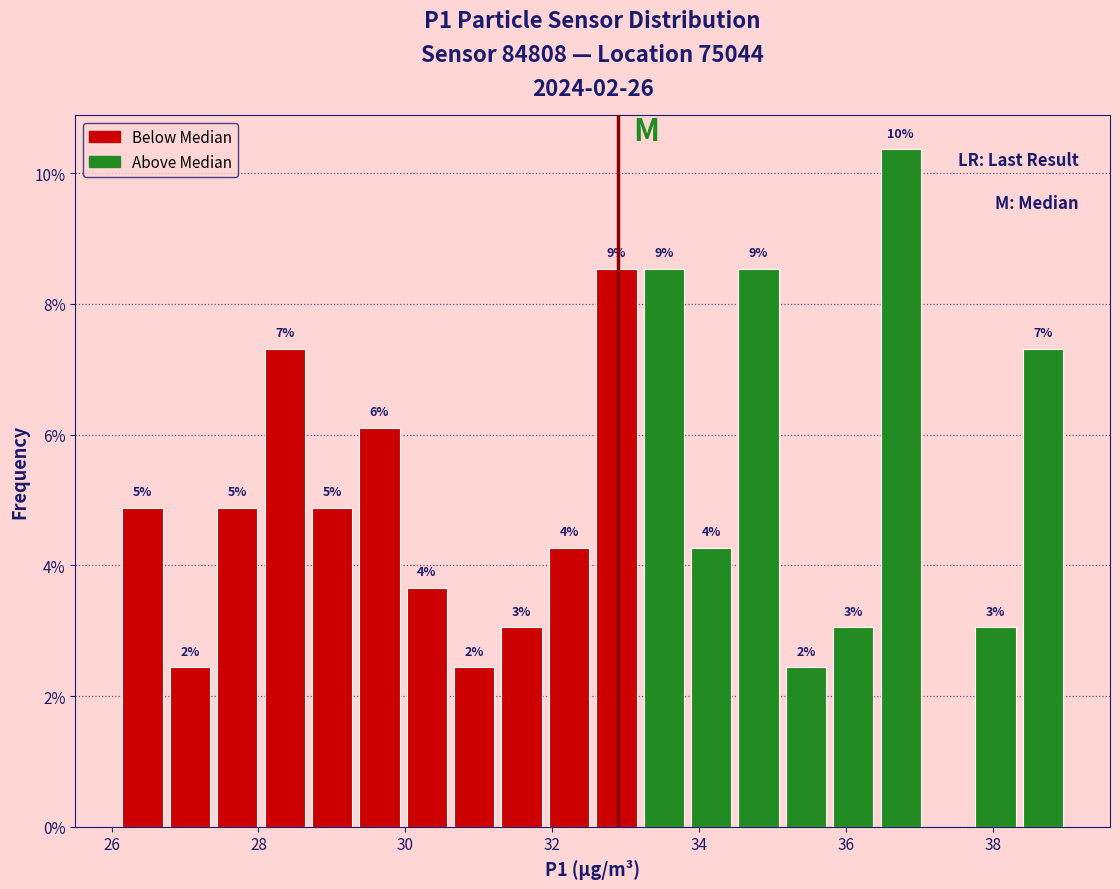

Read against the x-axis, roughly where is the centre of the tallest bar?

36.8